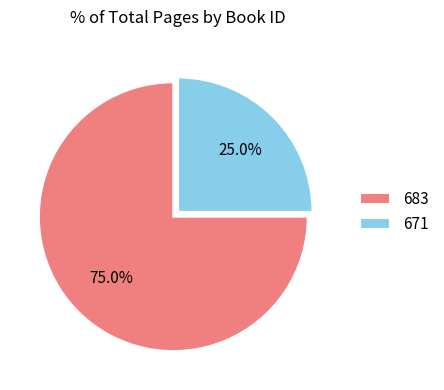

How many slices are in this pie chart?

2